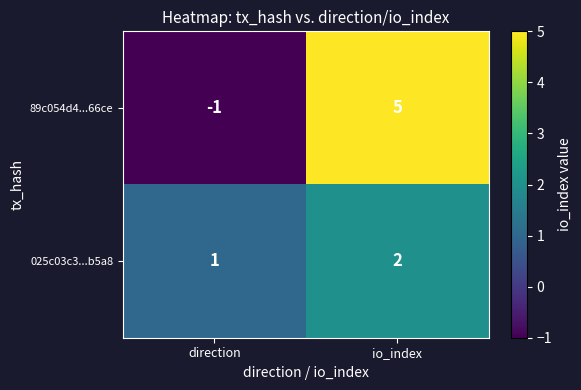

Reading right to left, extract all data points from this chart.

89c054d4...66ce: 5	-1
025c03c3...b5a8: 2	1